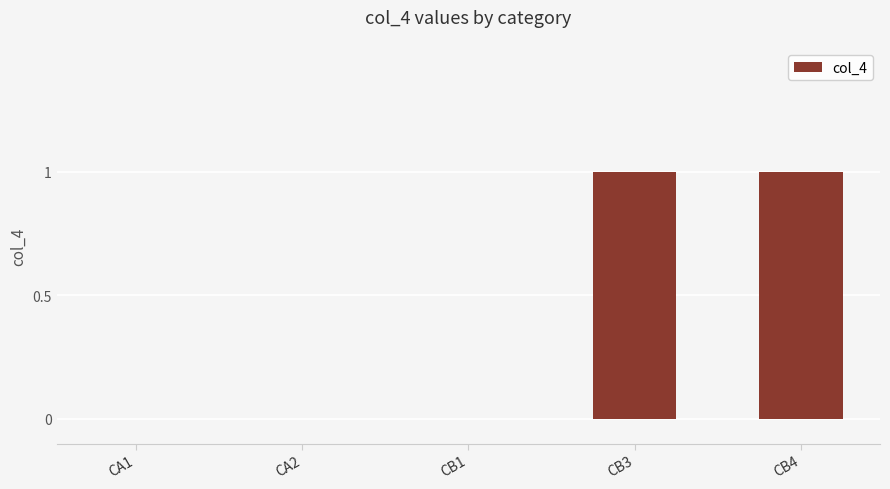

Are the bars horizontal?

No